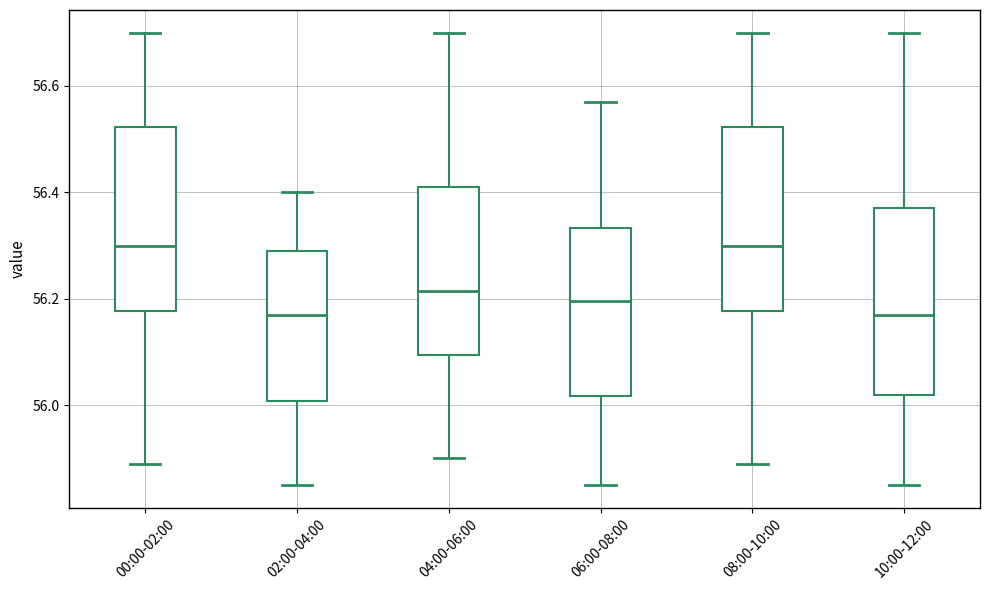

Reading left to right, transcribe this box plot: for each box, give where its median line is, the range the box spans, and where its two whiskers end, as read against the y-axis. The values are not printed on the chart, so give them approximately, as read against the axis.

00:00-02:00: median 56.30, box 56.18 to 56.52, whiskers 55.90 to 56.70
02:00-04:00: median 56.18, box 56.00 to 56.30, whiskers 55.86 to 56.40
04:00-06:00: median 56.22, box 56.10 to 56.42, whiskers 55.90 to 56.70
06:00-08:00: median 56.20, box 56.02 to 56.34, whiskers 55.86 to 56.58
08:00-10:00: median 56.30, box 56.18 to 56.52, whiskers 55.90 to 56.70
10:00-12:00: median 56.18, box 56.02 to 56.38, whiskers 55.86 to 56.70